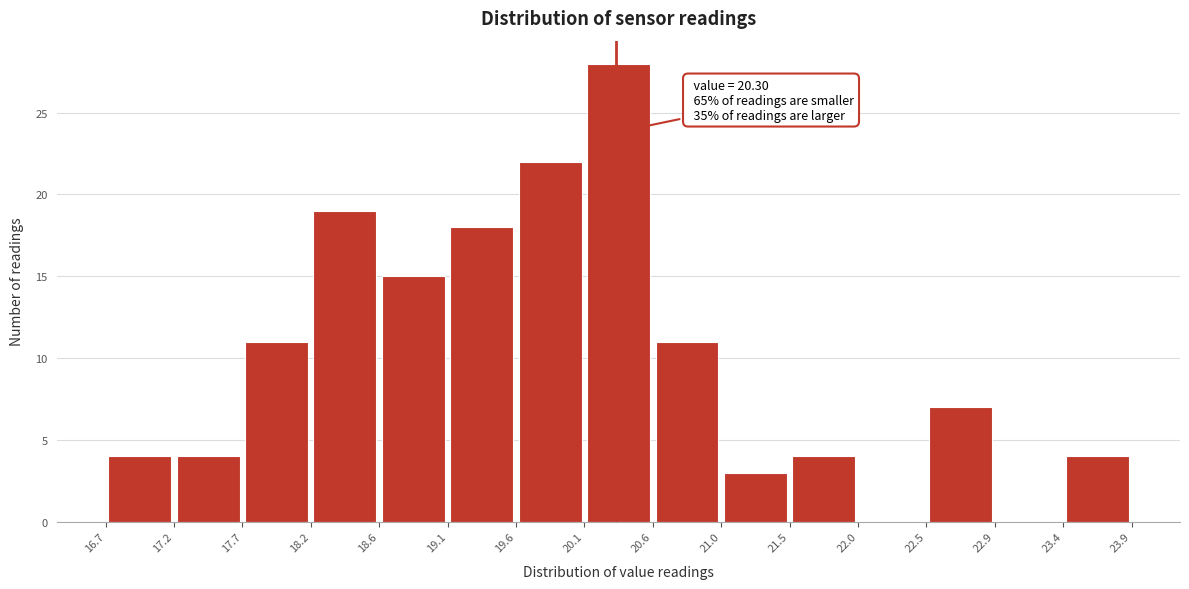

Over which range of the x-axis is the bar tallest?

20.1 to 20.6